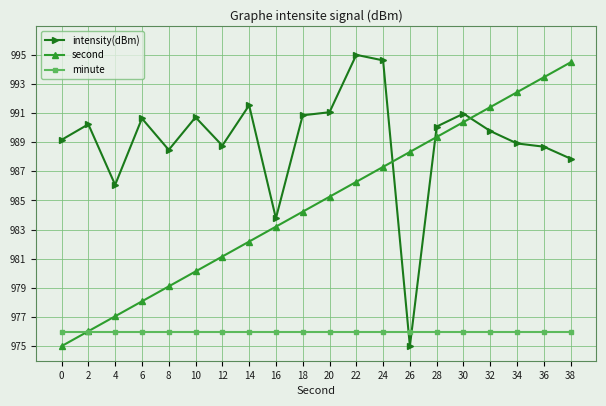

Between 22 and 24, which series saw the biggest shift?

second